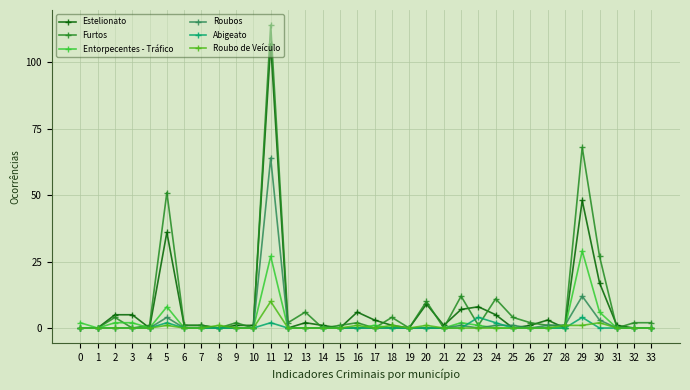

Which series has the largest total across all categories?

Furtos